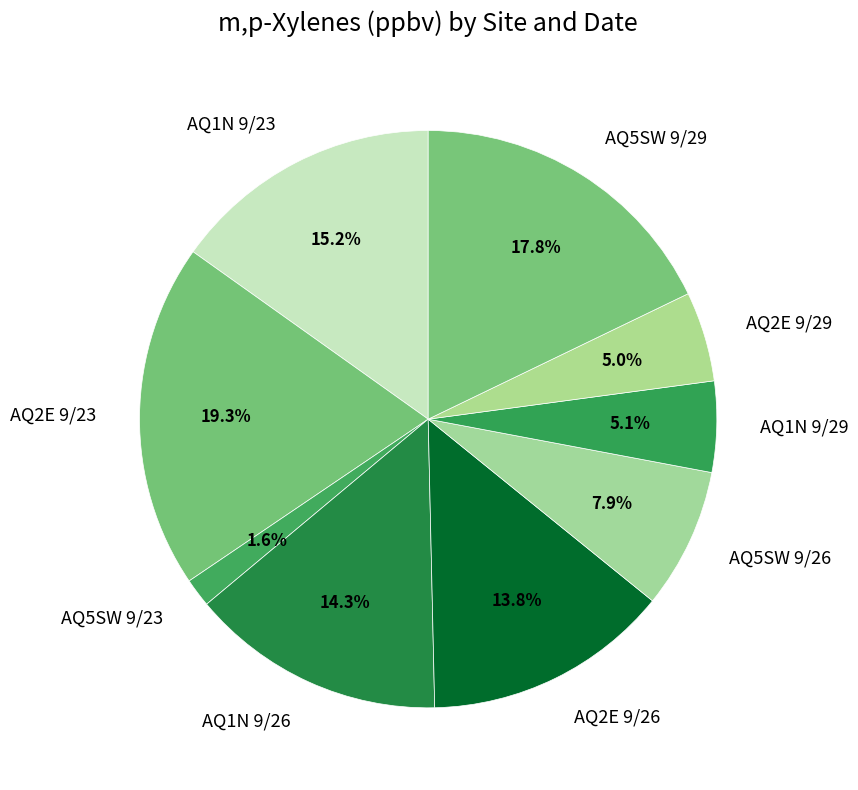

Which category has the biggest portion of the pie?

AQ2E 9/23